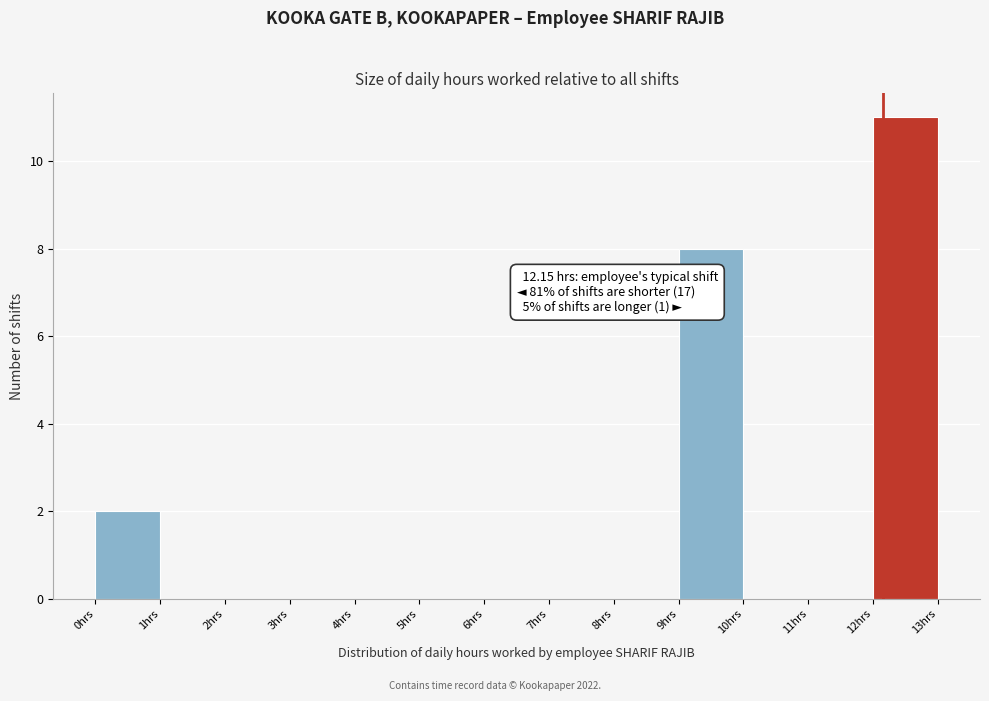

Which range on the x-axis has the tallest bar?

12 to 13